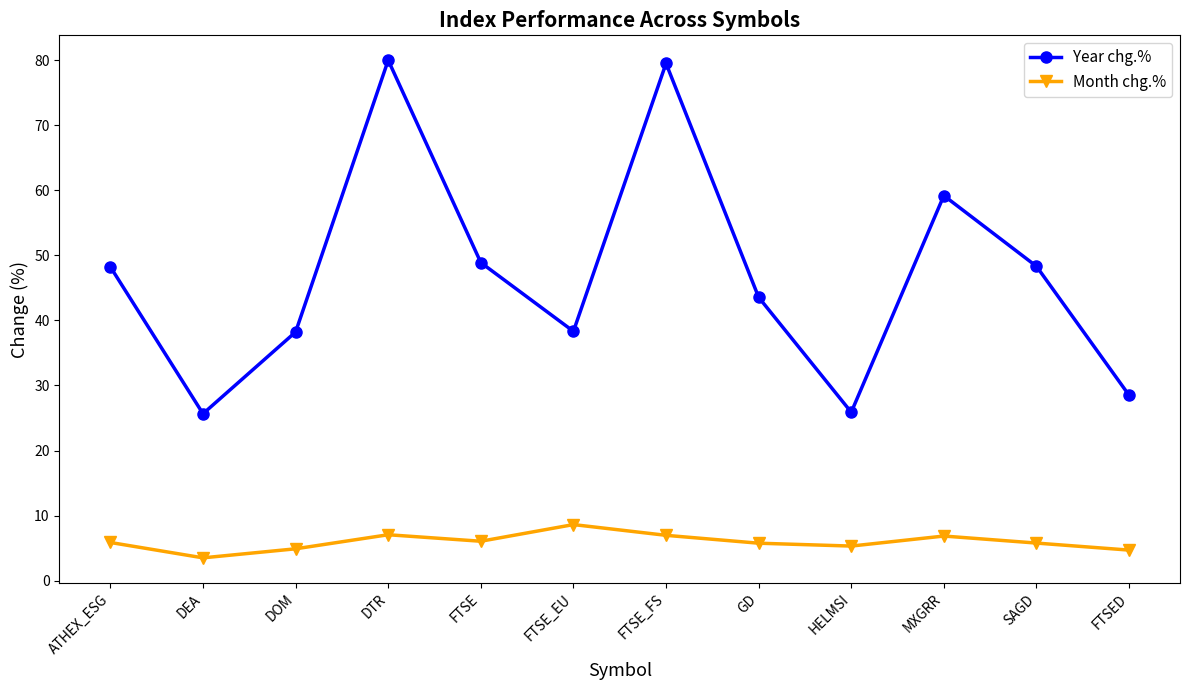

At which label does Month chg.% reach its minimum?

DEA